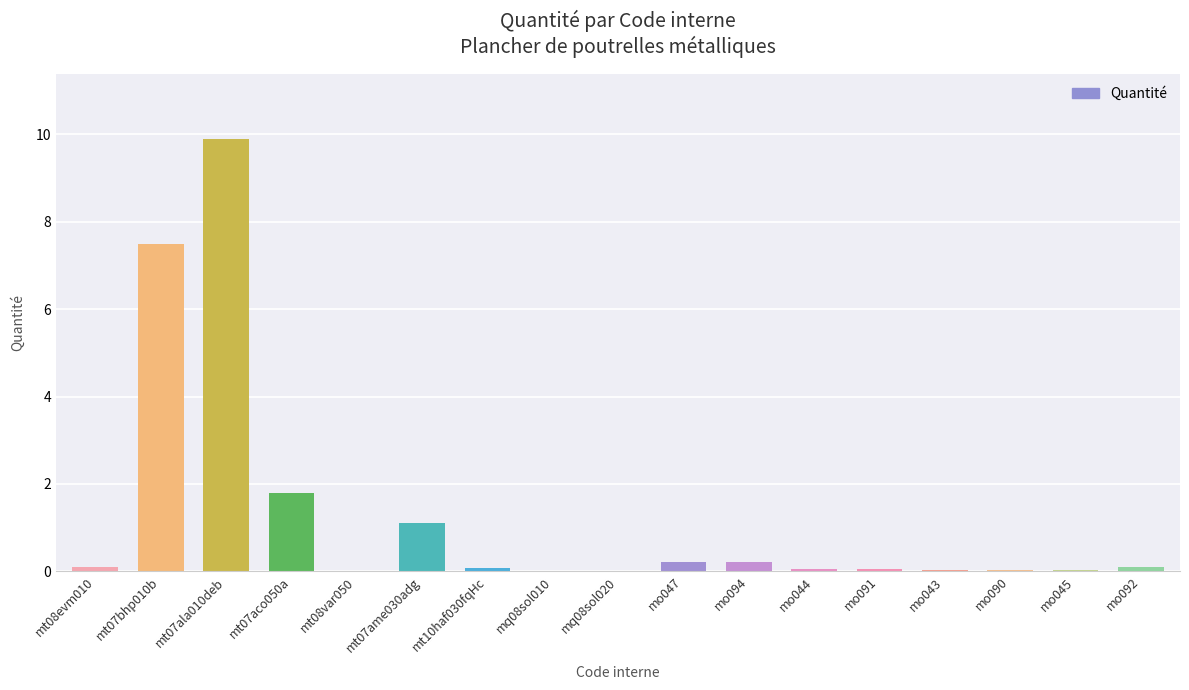

What is the sum of all values?

21.3